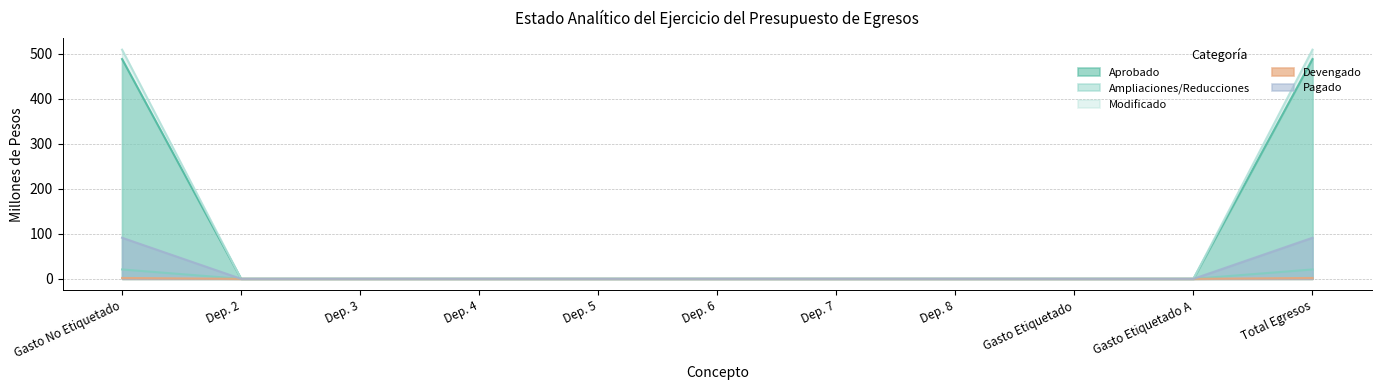

True or false: Pagado and Aprobado cross at least once.

False